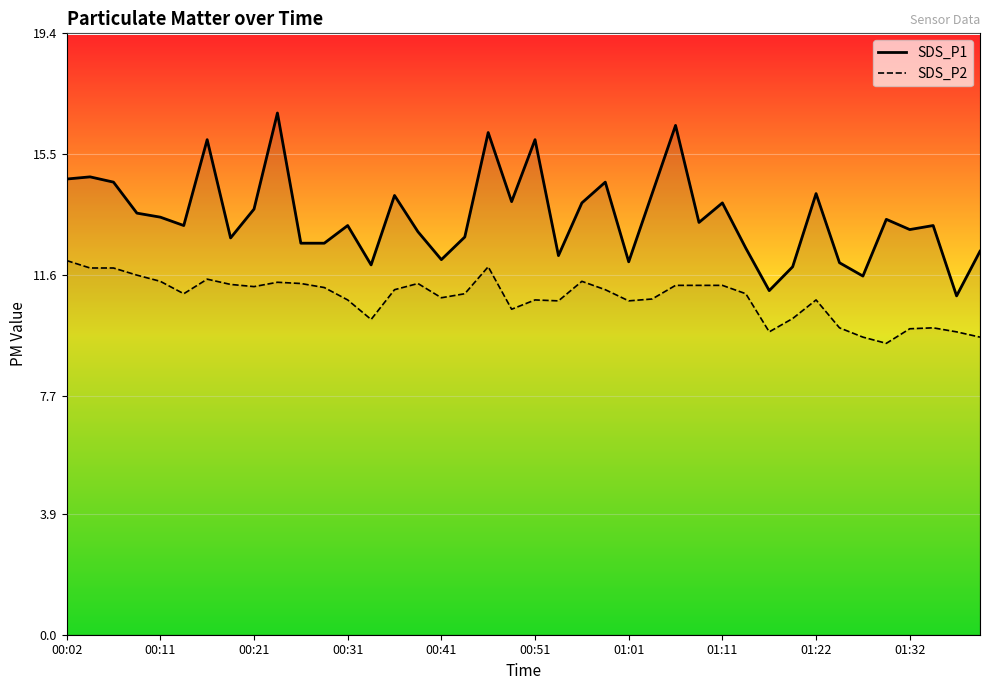

At how many categories does at least one series exceed 11?

39